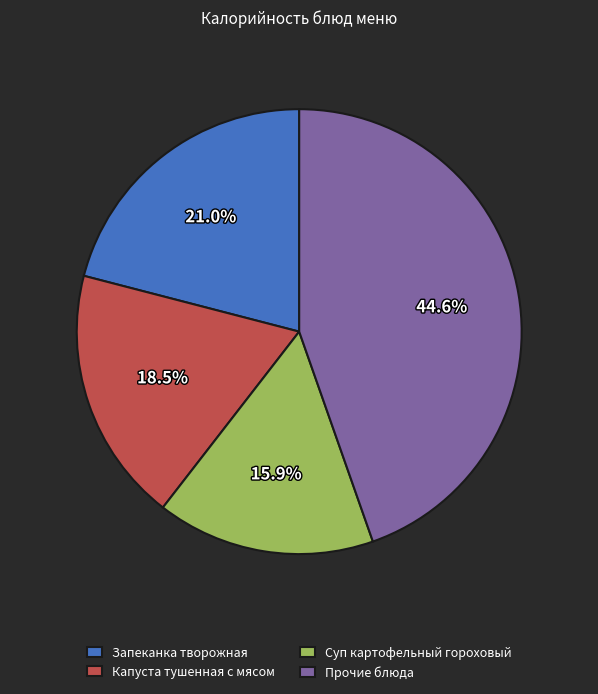

True or false: Фрукт по сезону accounts for 1% of the total.

False